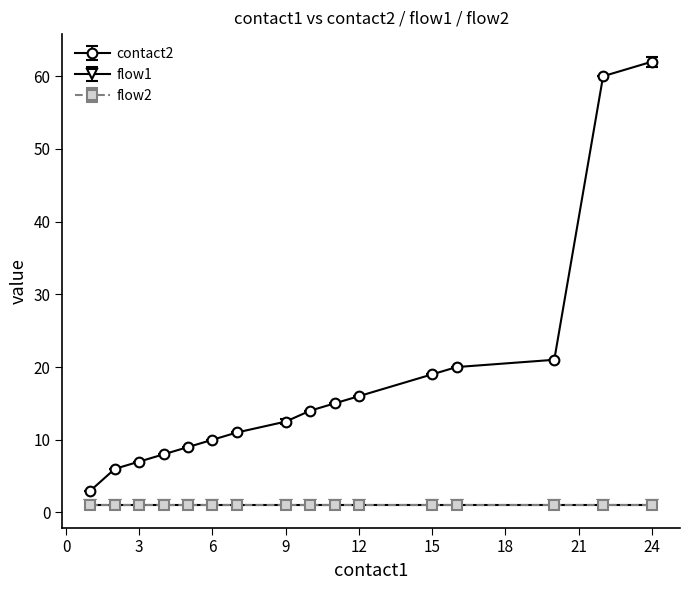

Which label corresponds to the smallest value in the chart?

1